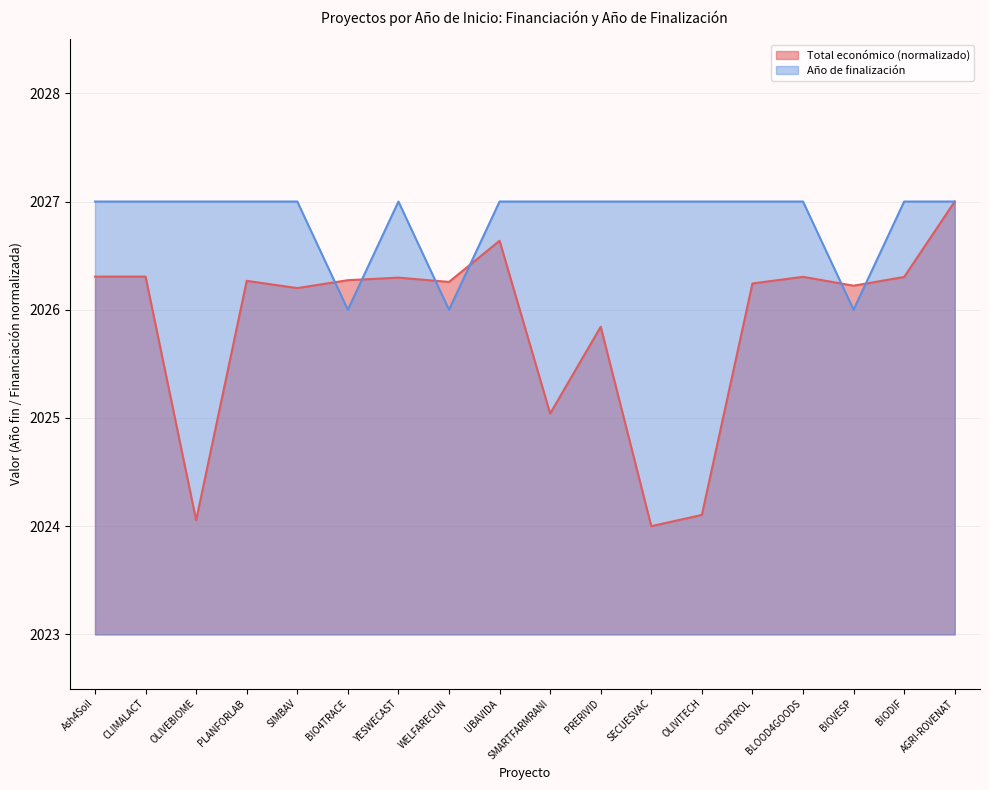

What is the total value across all series at Ash4Soil?

4053.3